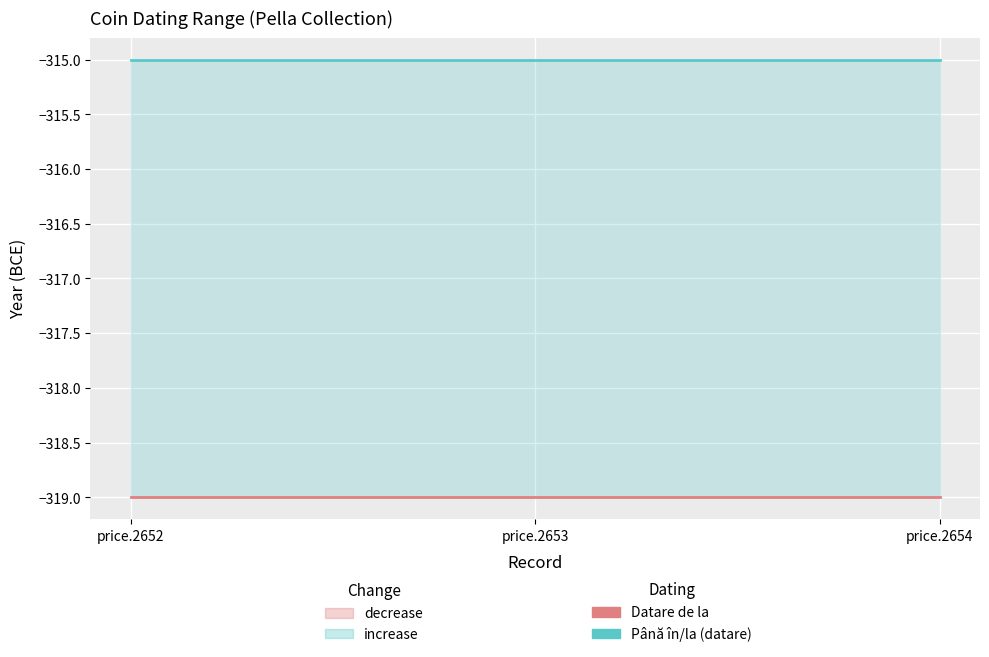

At which category does the chart reach its peak across all series?

price.2652